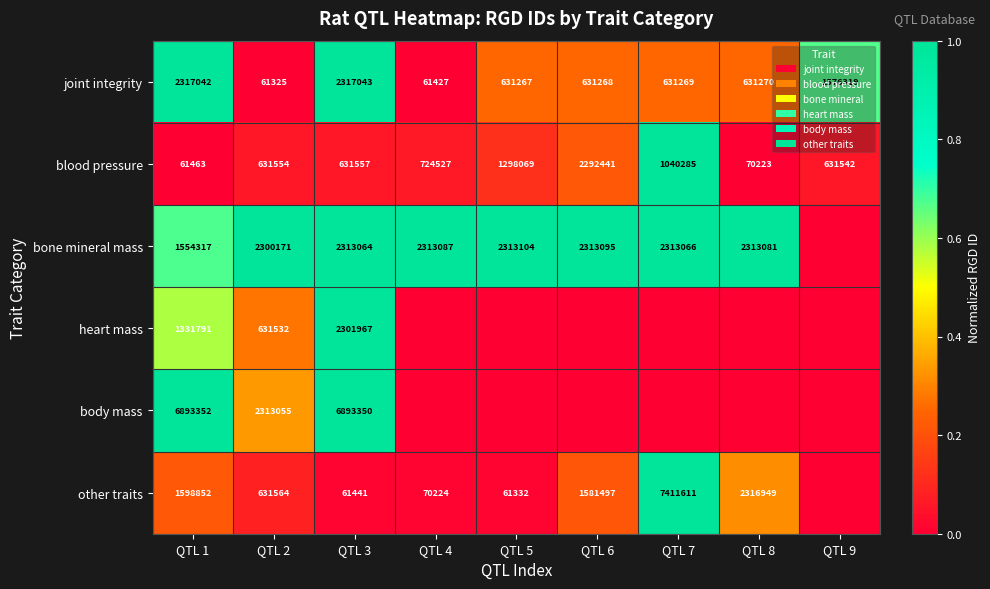

True or false: blood pressure has a value of 724527 at QTL 4.

True